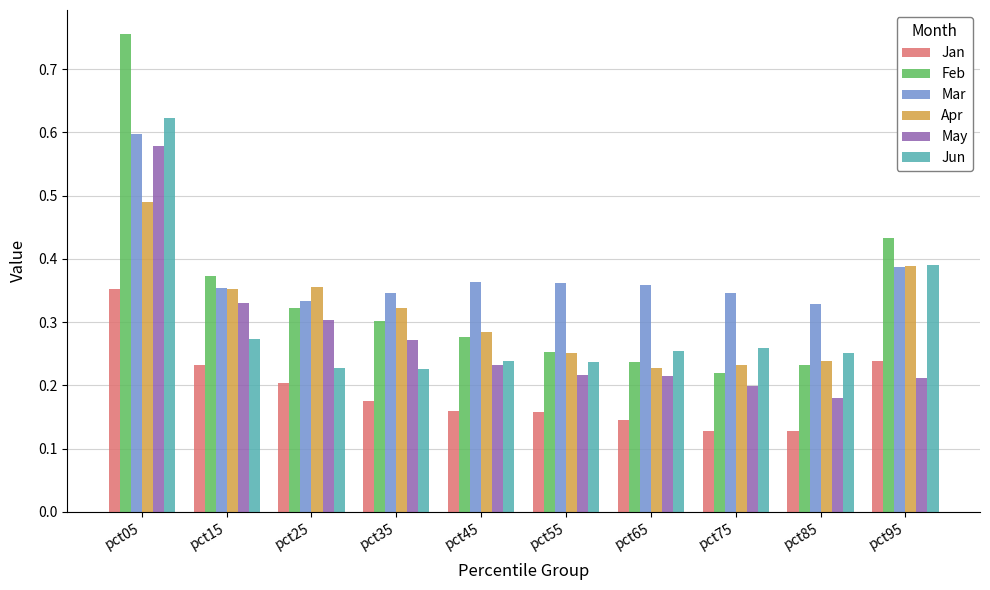

The value of Apr at pct65 is 0.3. True or false?

False